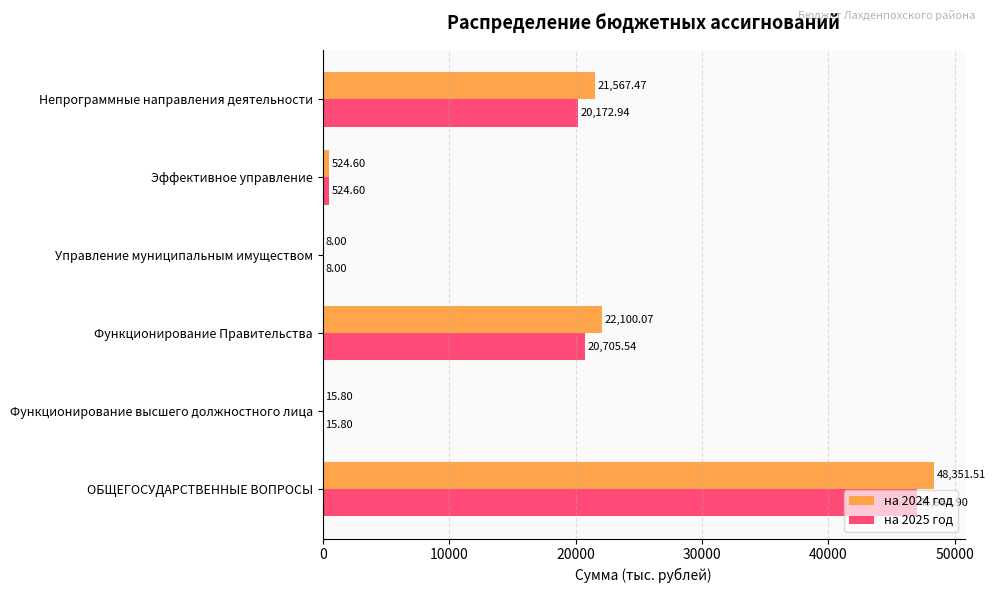

At which label is на 2024 год closest to 24179?

Функционирование Правительства